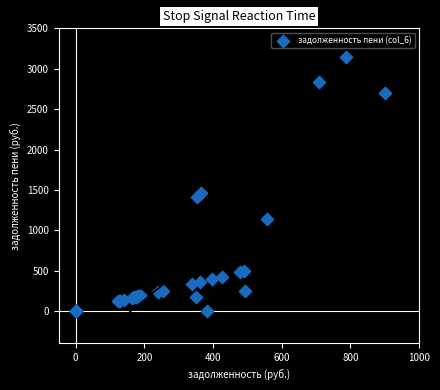

What Y value in the scatter plot is closest to 1573?

1465.1